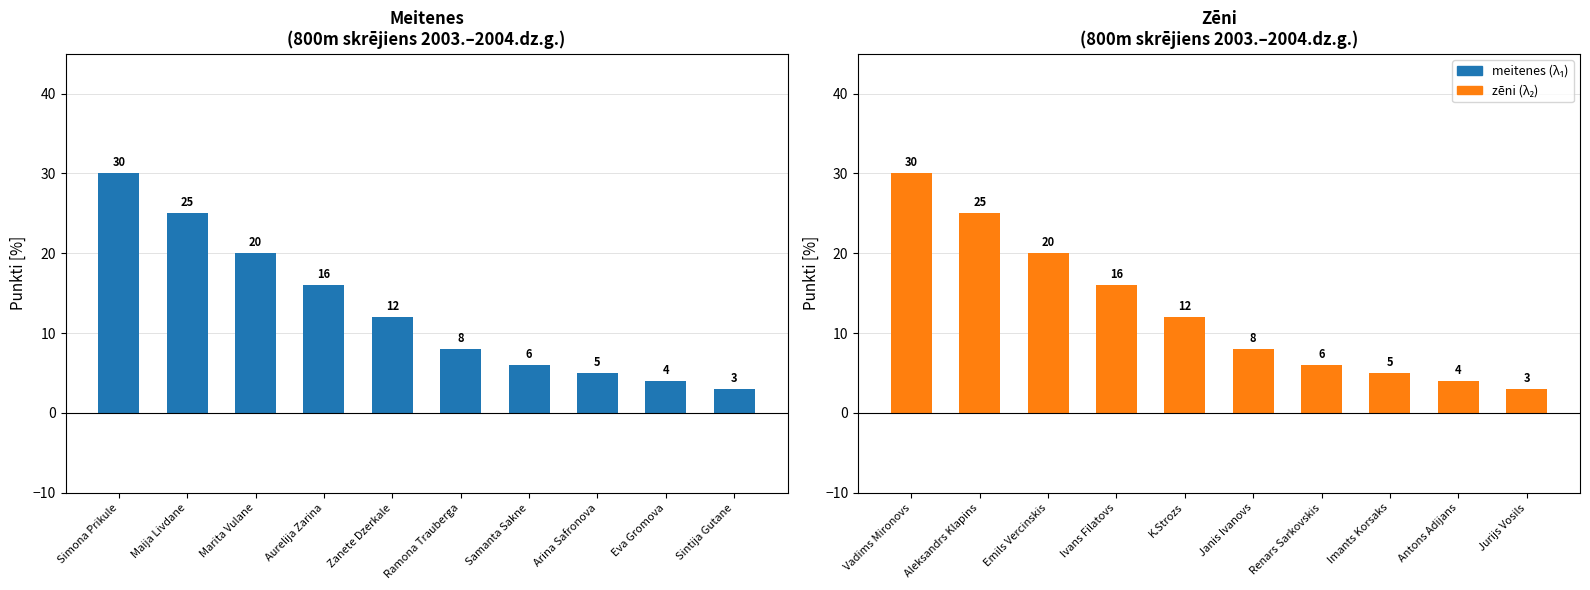

What is the approximate value of zeni at Aleksandrs Klapins?

25